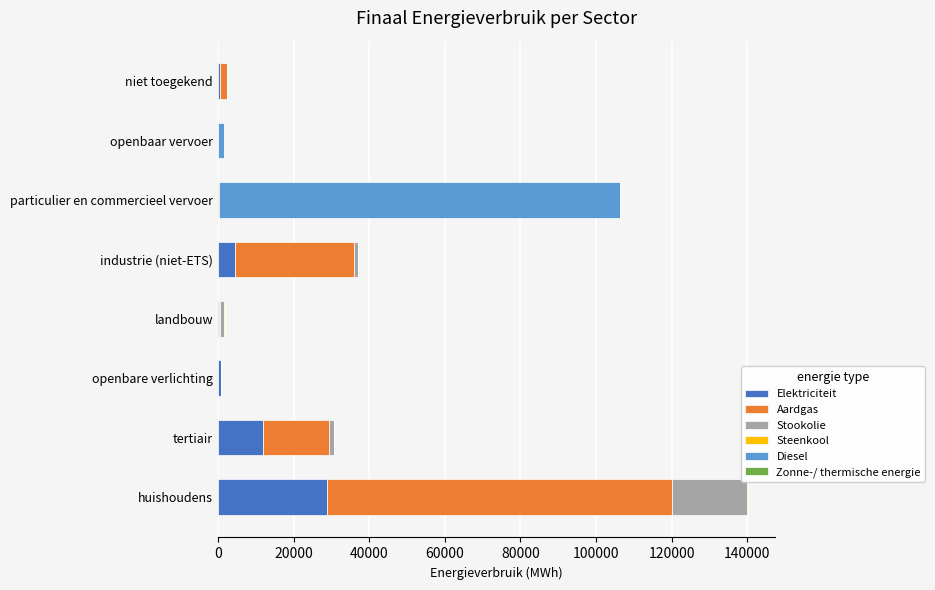

Where is Elektriciteit nearest to the value 14447?

tertiair